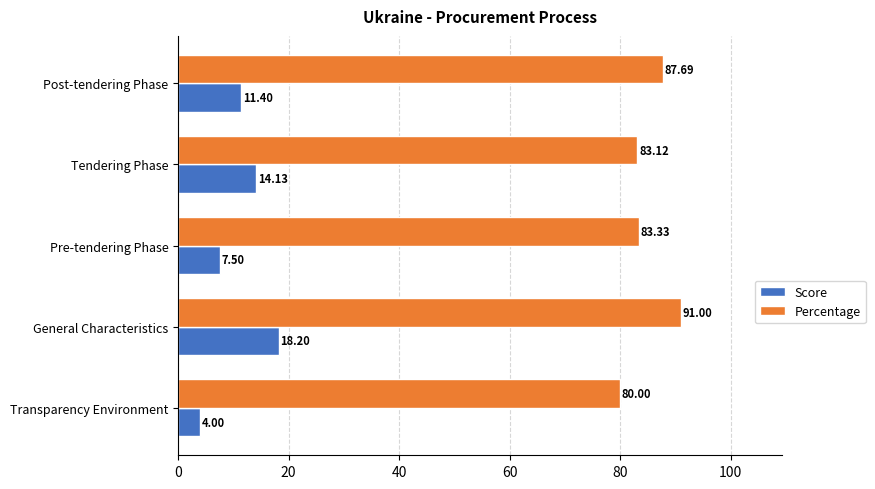

What is the spread (max minus min) of values at Transparency Environment?

76.0